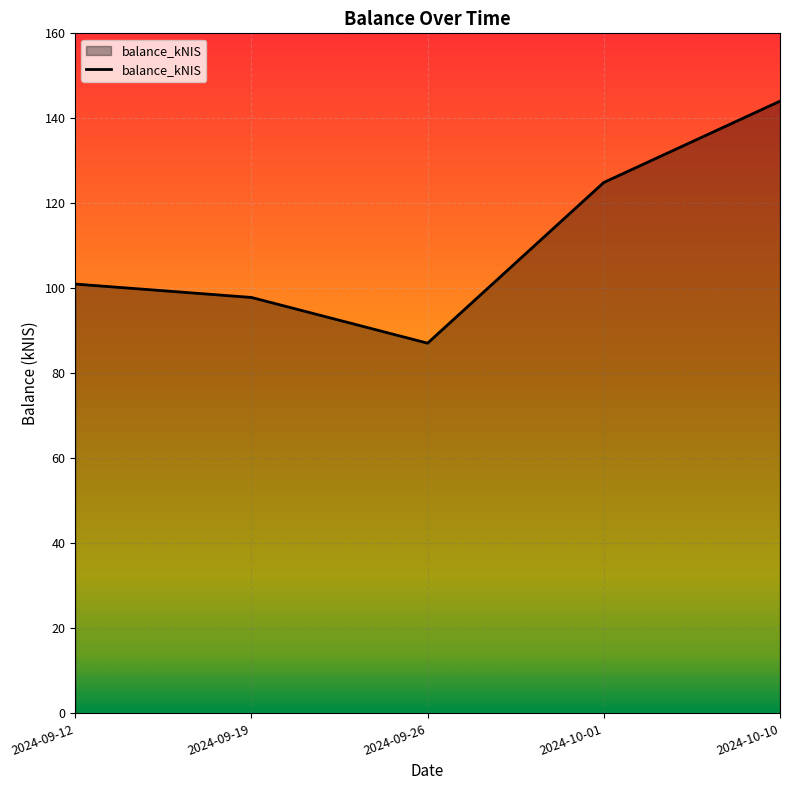

How many lines are shown in the chart?

1